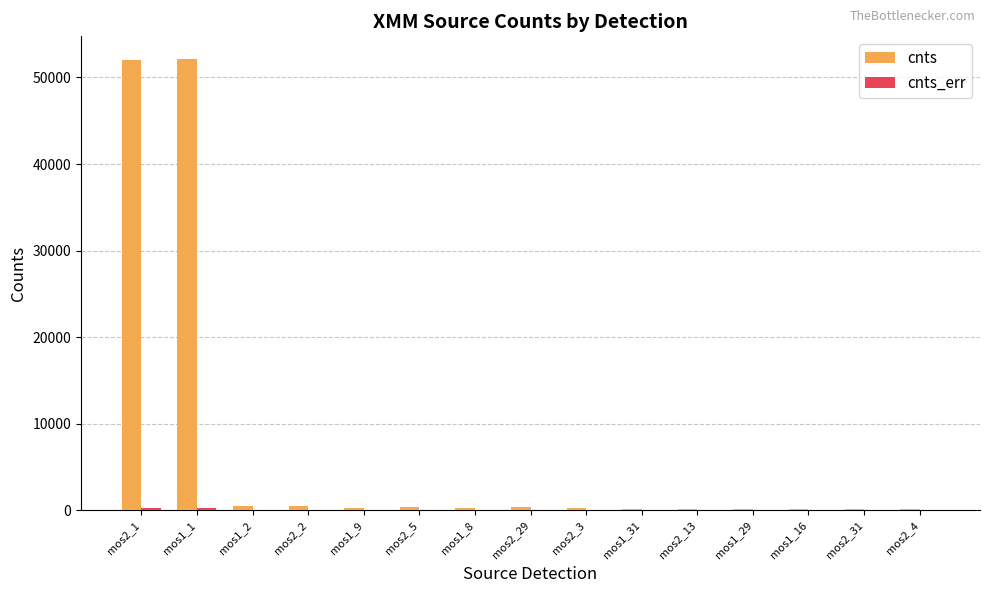

Which series has the largest total across all categories?

cnts